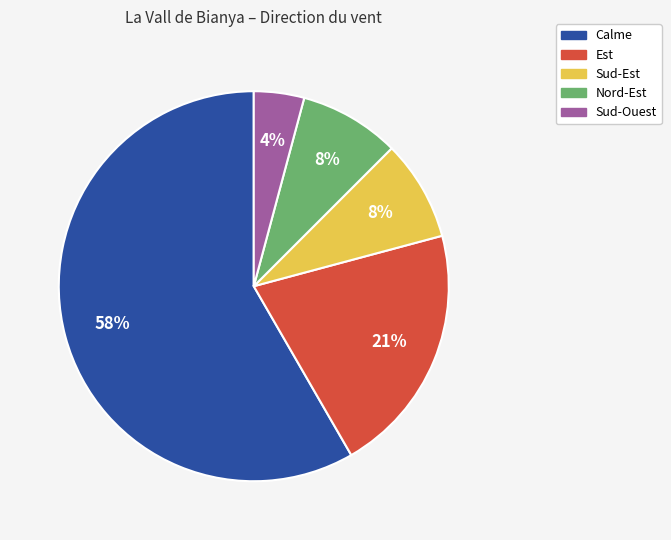

Is the sum of Est and Calme greater than half?

Yes